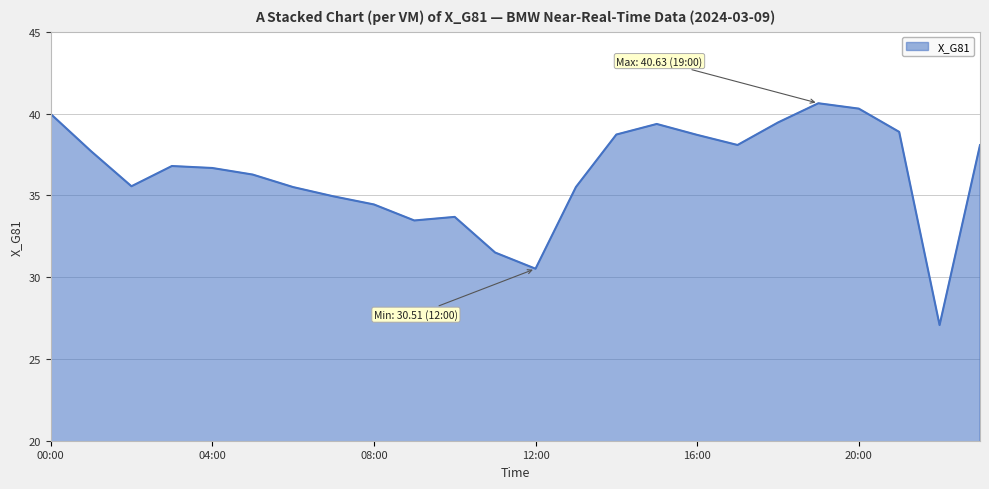

What is the difference between the maximum and minimum values?

13.6